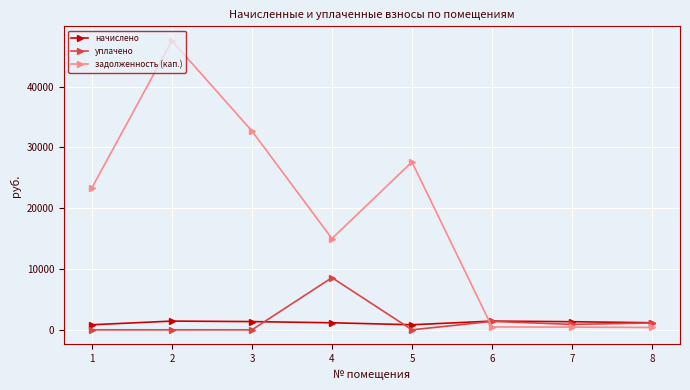

Between 3 and 4, which series saw the biggest shift?

задолженность (кап.)